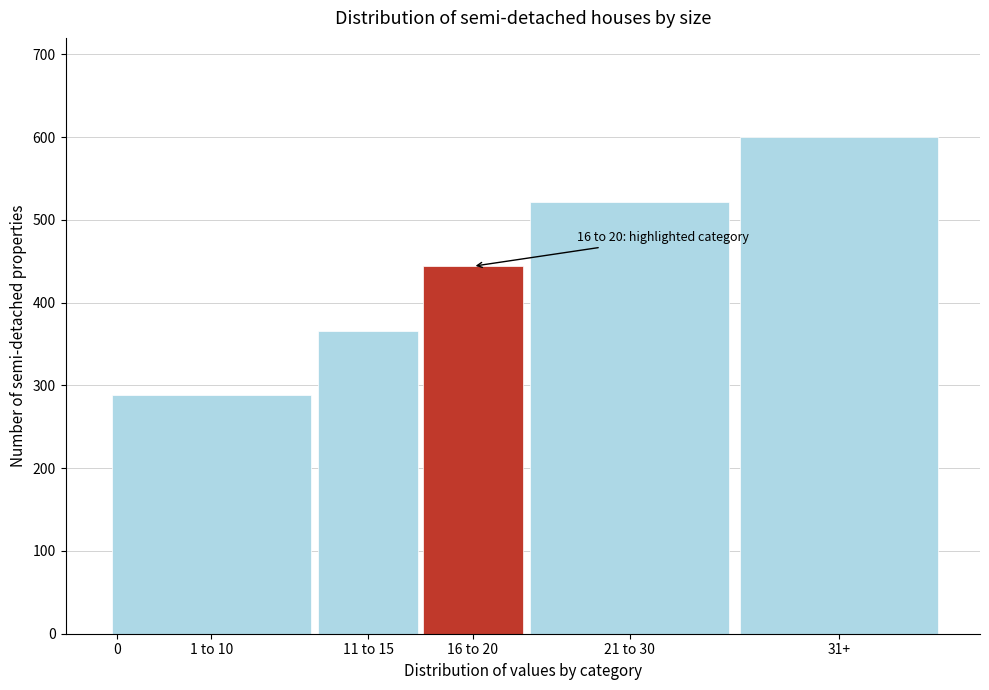

Reading left to right, extract all data points from this chart.

0=0	1 to 10=288	11 to 15=366	16 to 20=444	21 to 30=522	31+=600